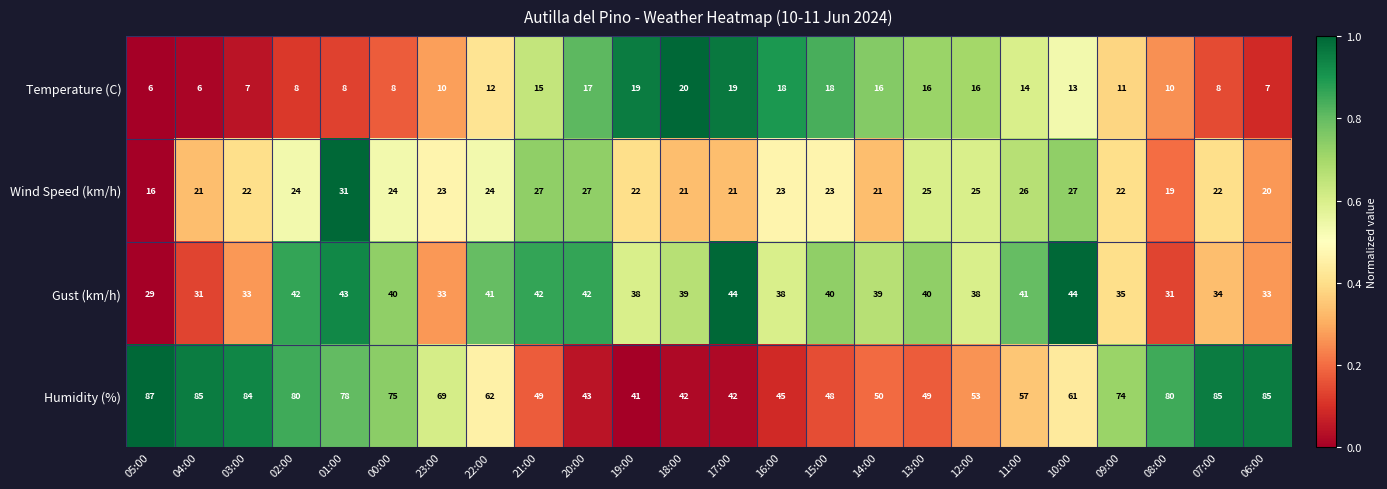

What is the sum of all Humidity (%) values?

1524